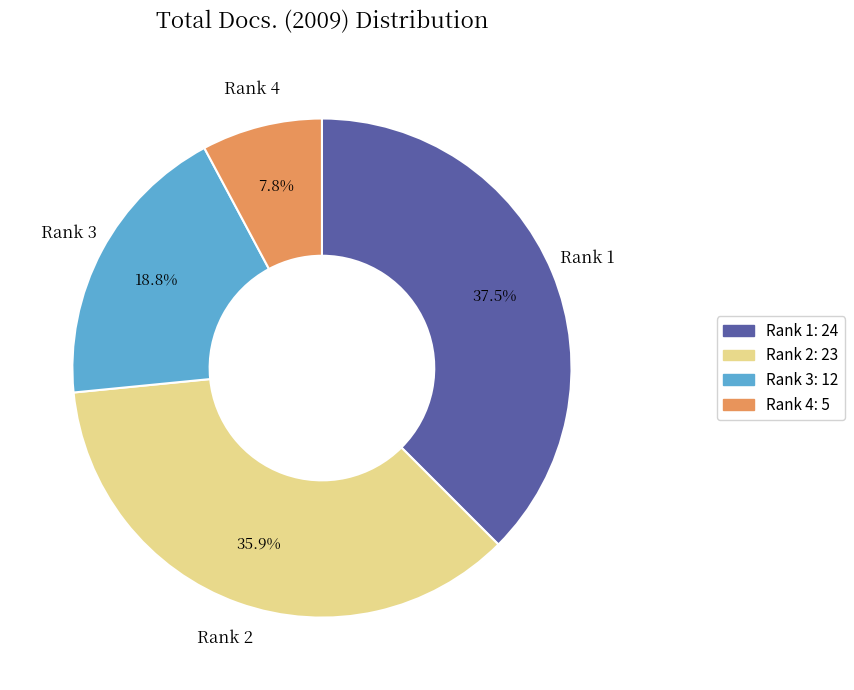

Approximately how many times larger is the value at Rank 2: 23 compared to Rank 1: 24?

1.0